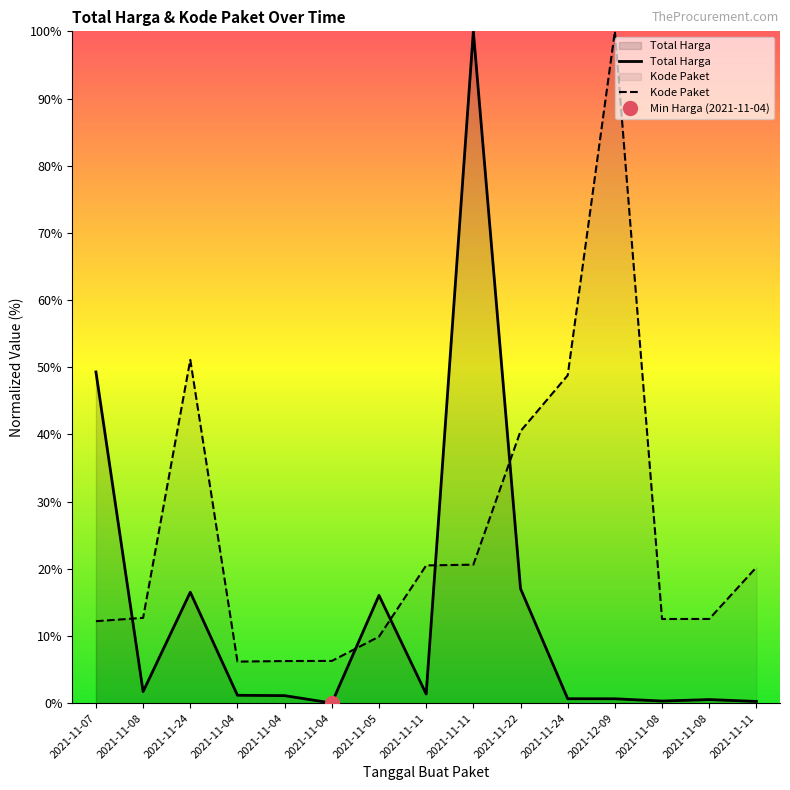

What are all the series names shown in the legend?

Total Harga, Kode Paket